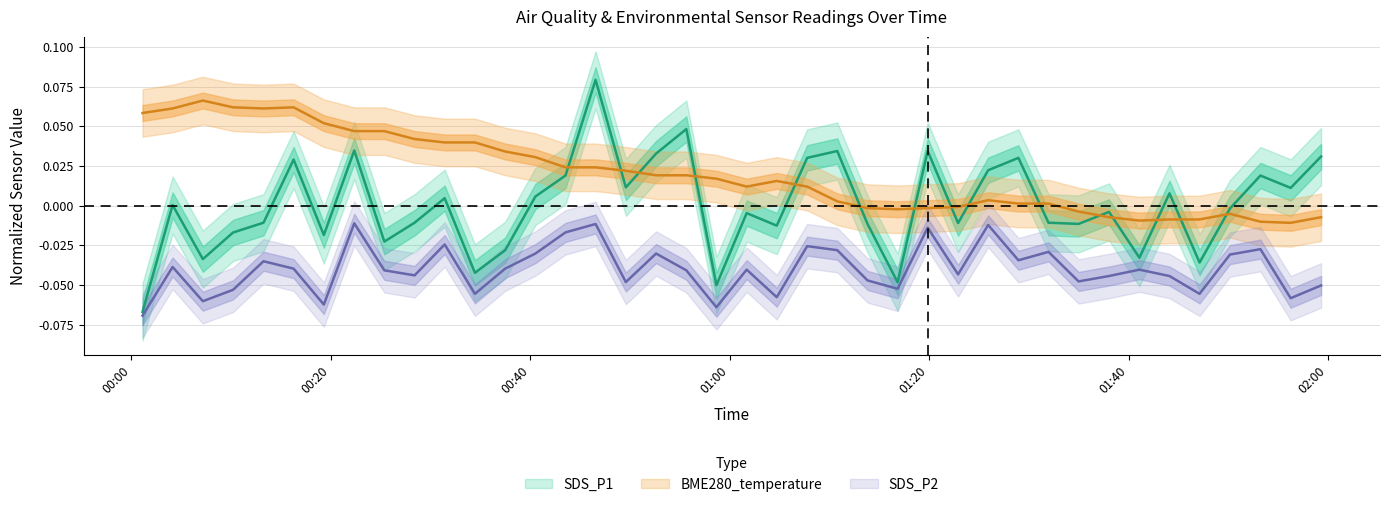

How many distinct data groups are displayed?

3